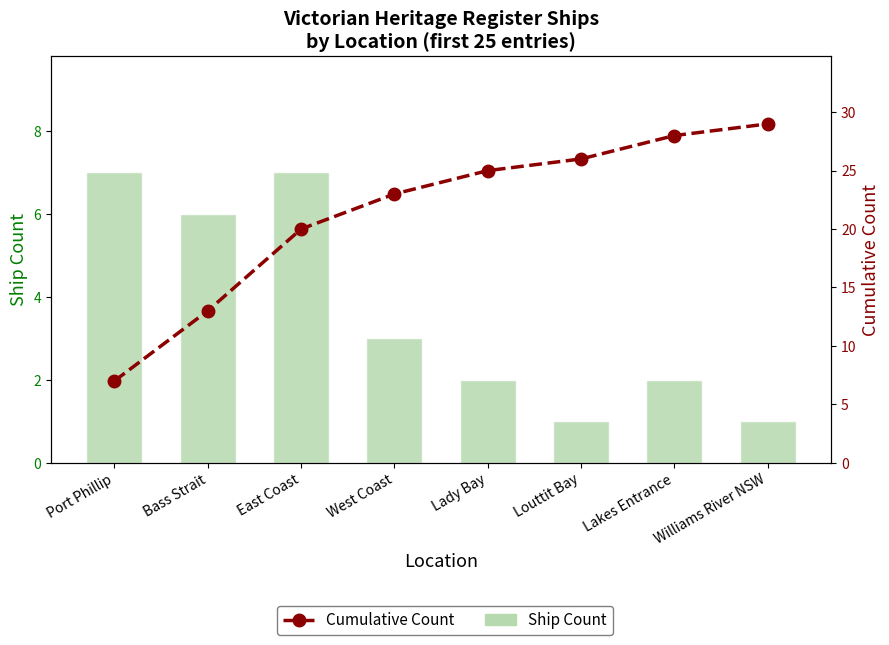

What is the difference between the highest and lowest values at Bass Strait?

7